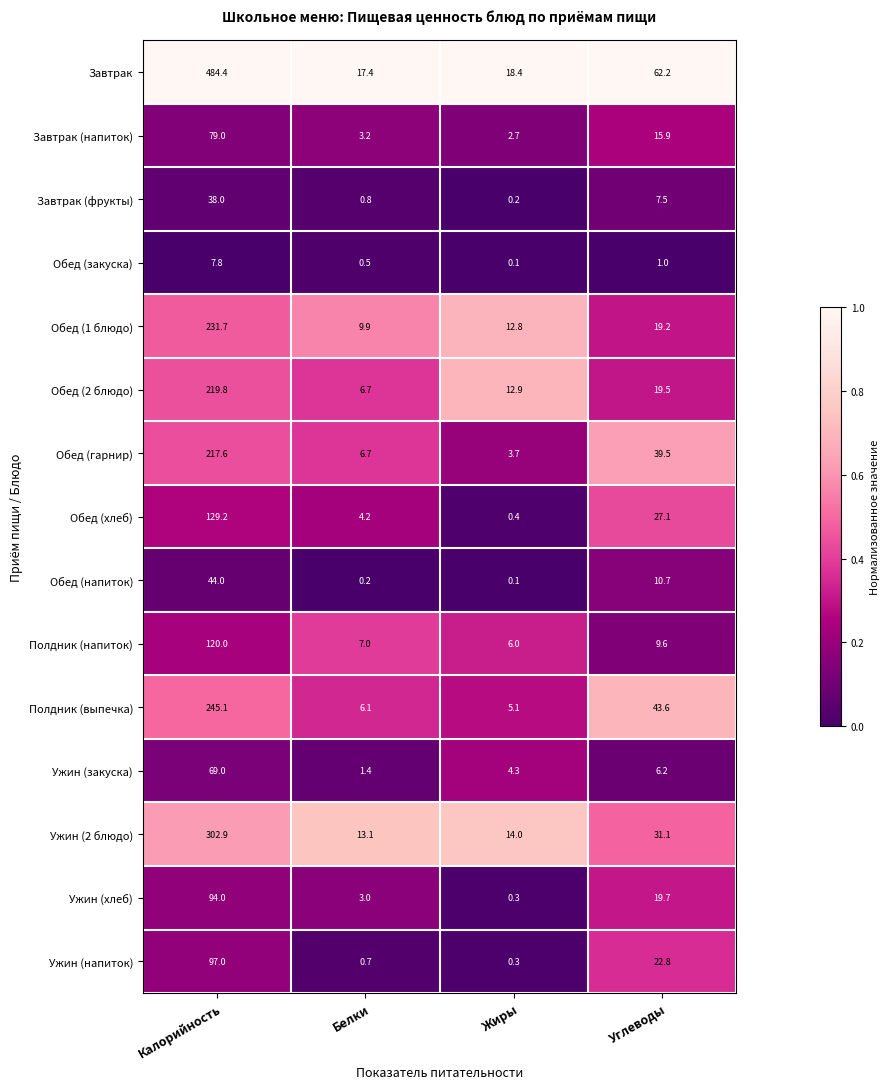

Rank the series by their maximum value, from highest to lowest.

Завтрак, Ужин (2 блюдо), Полдник (выпечка), Обед (1 блюдо), Обед (2 блюдо), Обед (гарнир), Обед (хлеб), Полдник (напиток), Ужин (напиток), Ужин (хлеб), Завтрак (напиток), Ужин (закуска), Обед (напиток), Завтрак (фрукты), Обед (закуска)